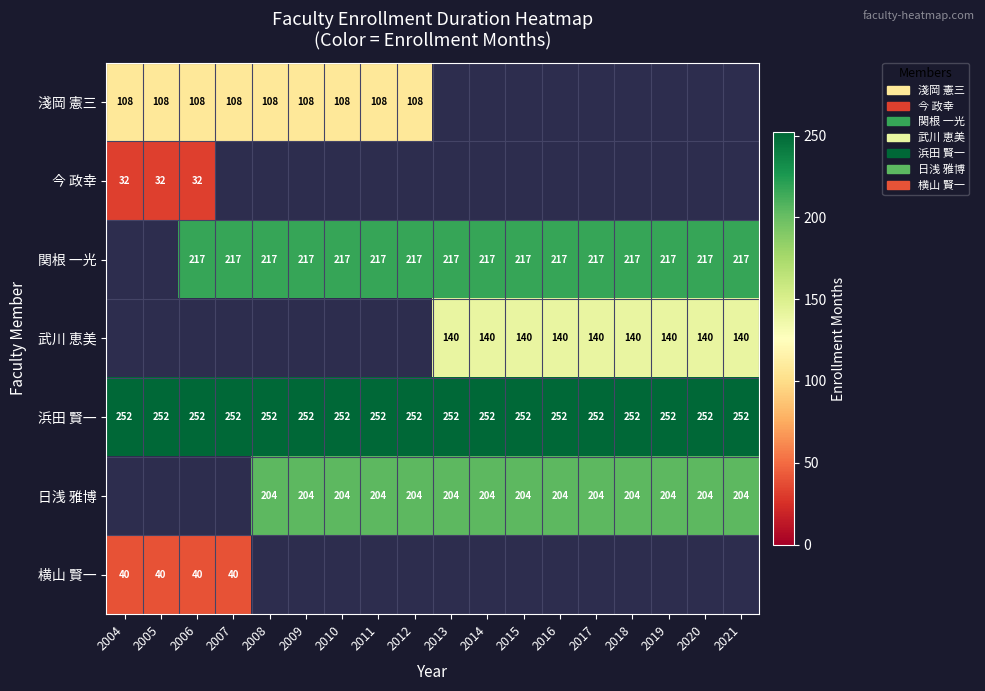

How many categories are shown in the chart?

18